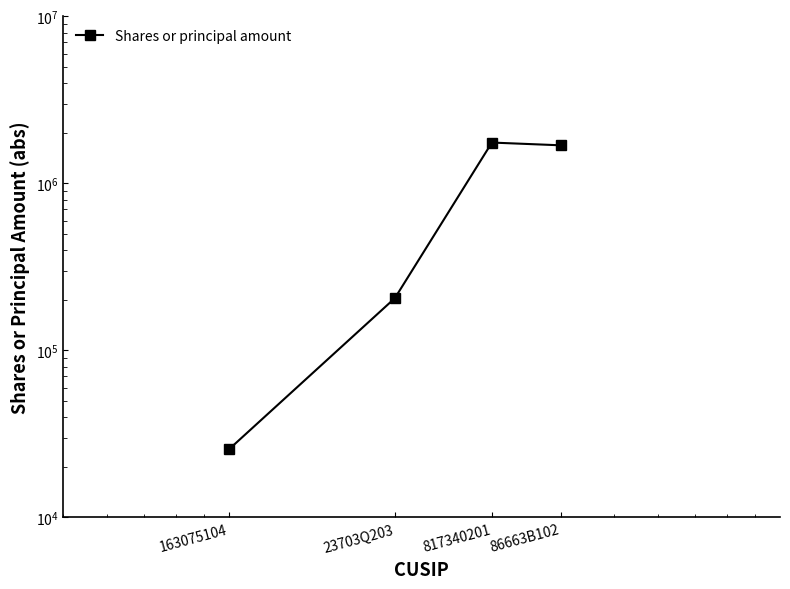

Is this an area chart (filled region under the line)?

No